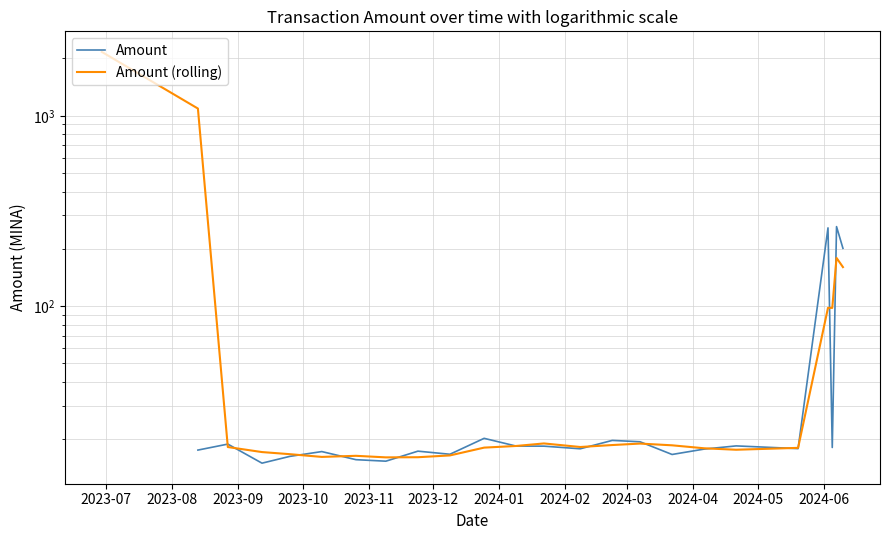

How many values in the Amount (rolling) series are below 18?

9